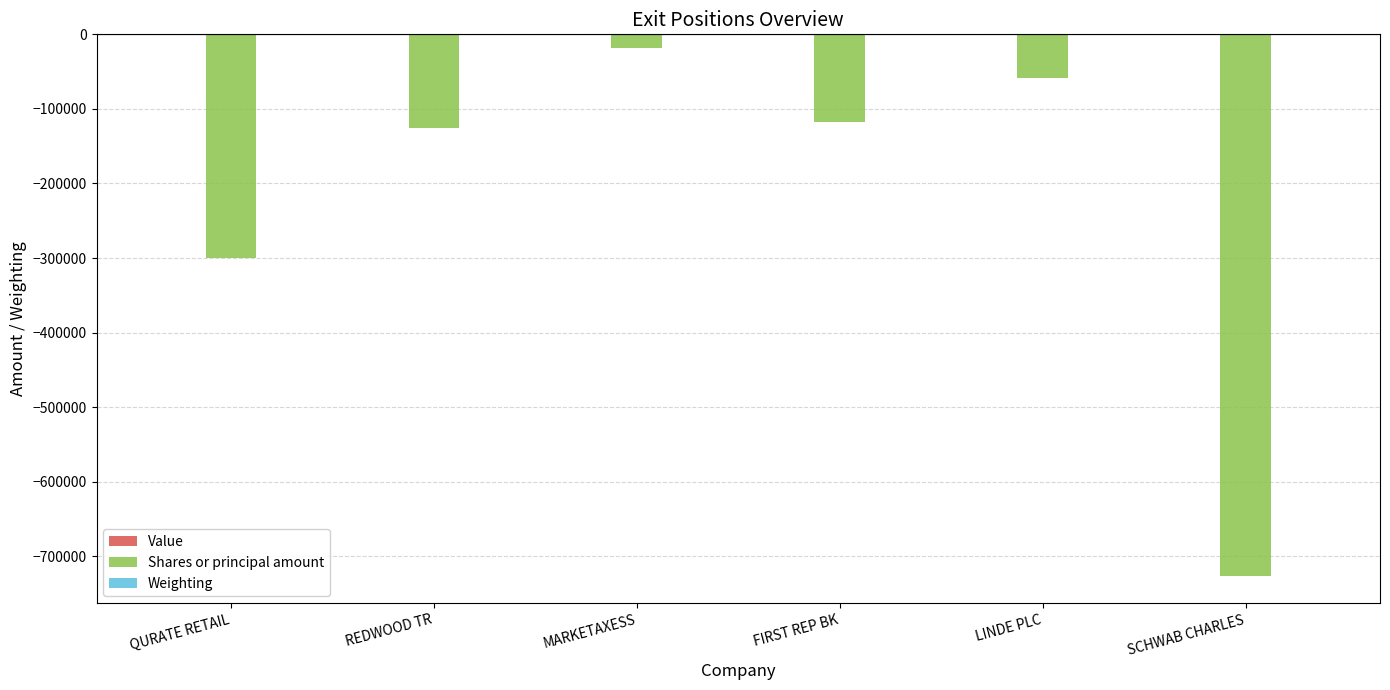

At which category is the sum across all series the highest?

MARKETAXESS